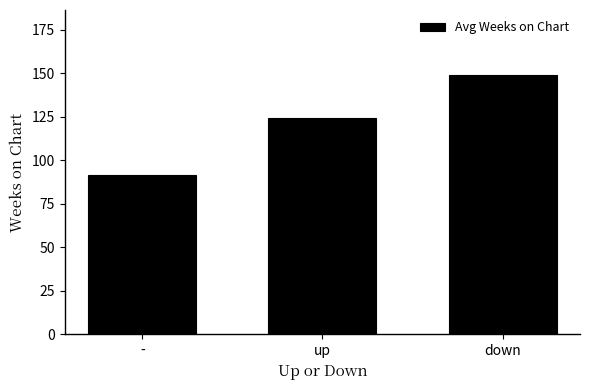

What is the sum of all values?

365.0